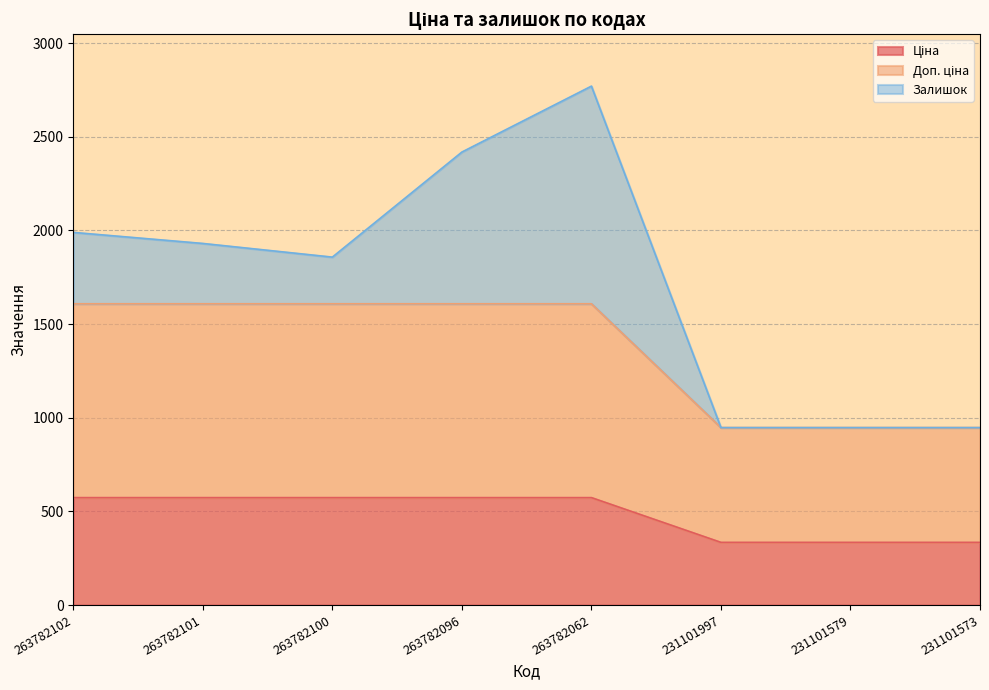

Count the number of categories in the chart.

8